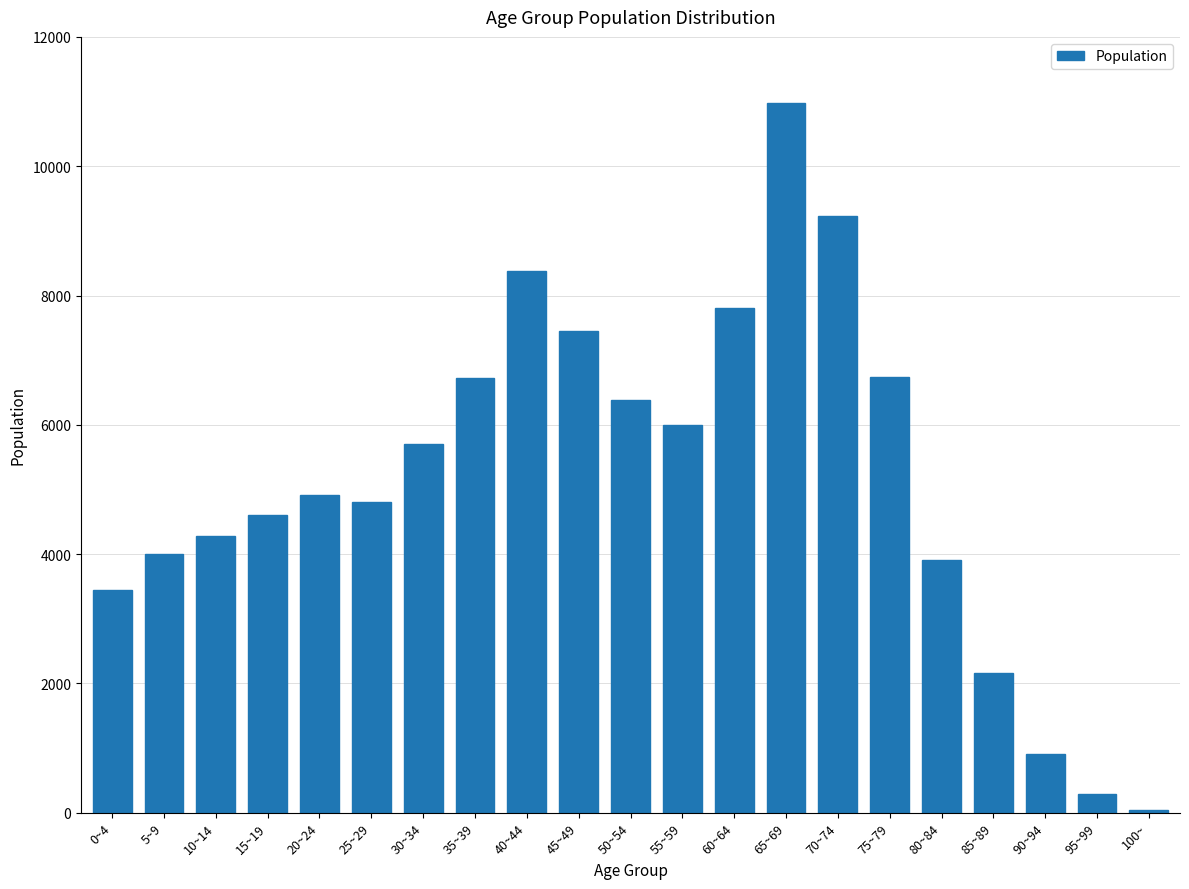

Does the chart contain stacked bars?

No